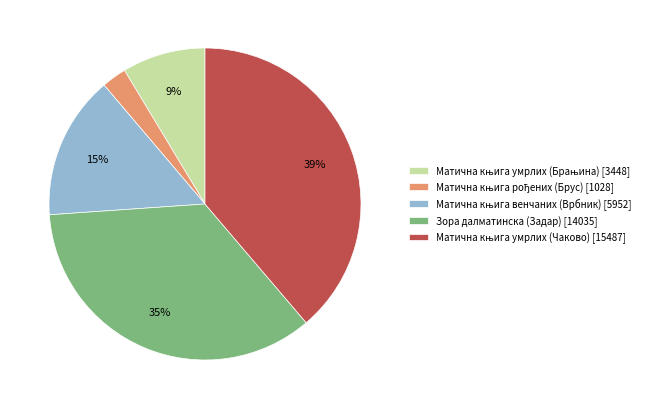

True or false: Зора далматинска (Задар) [14035] accounts for 35% of the total.

True